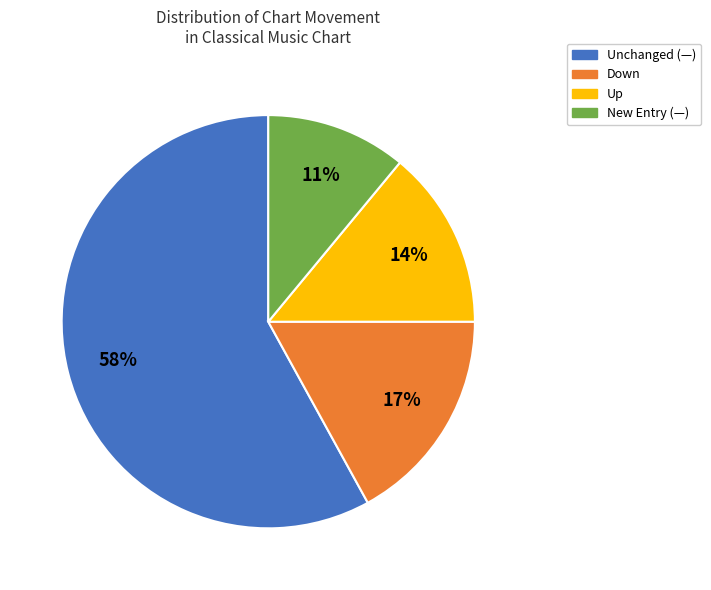

To the nearest percent, what is the difference between the largest and smallest slice percentages?

47%